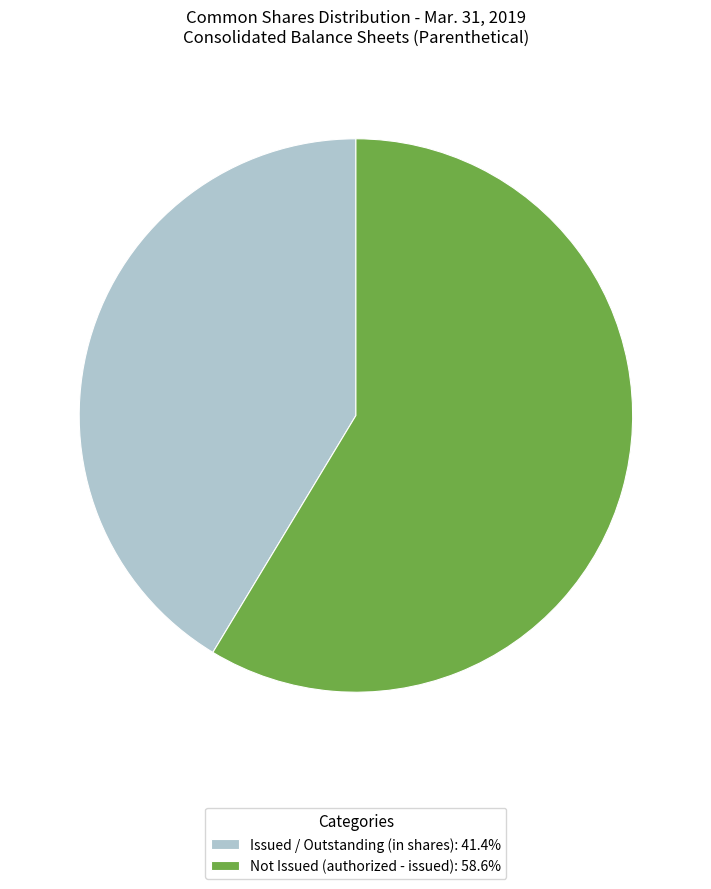

Does Not Issued (authorized - issued): 58.6% account for over 50% of the chart?

Yes